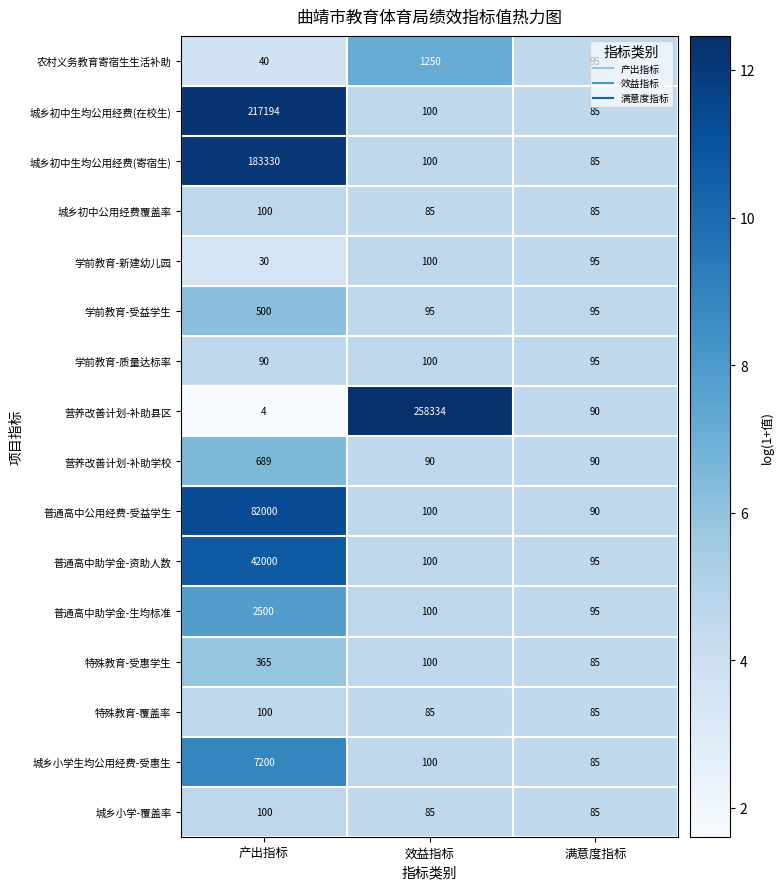

True or false: 特殊教育-覆盖率 has a value of 85 at 满意度指标.

True